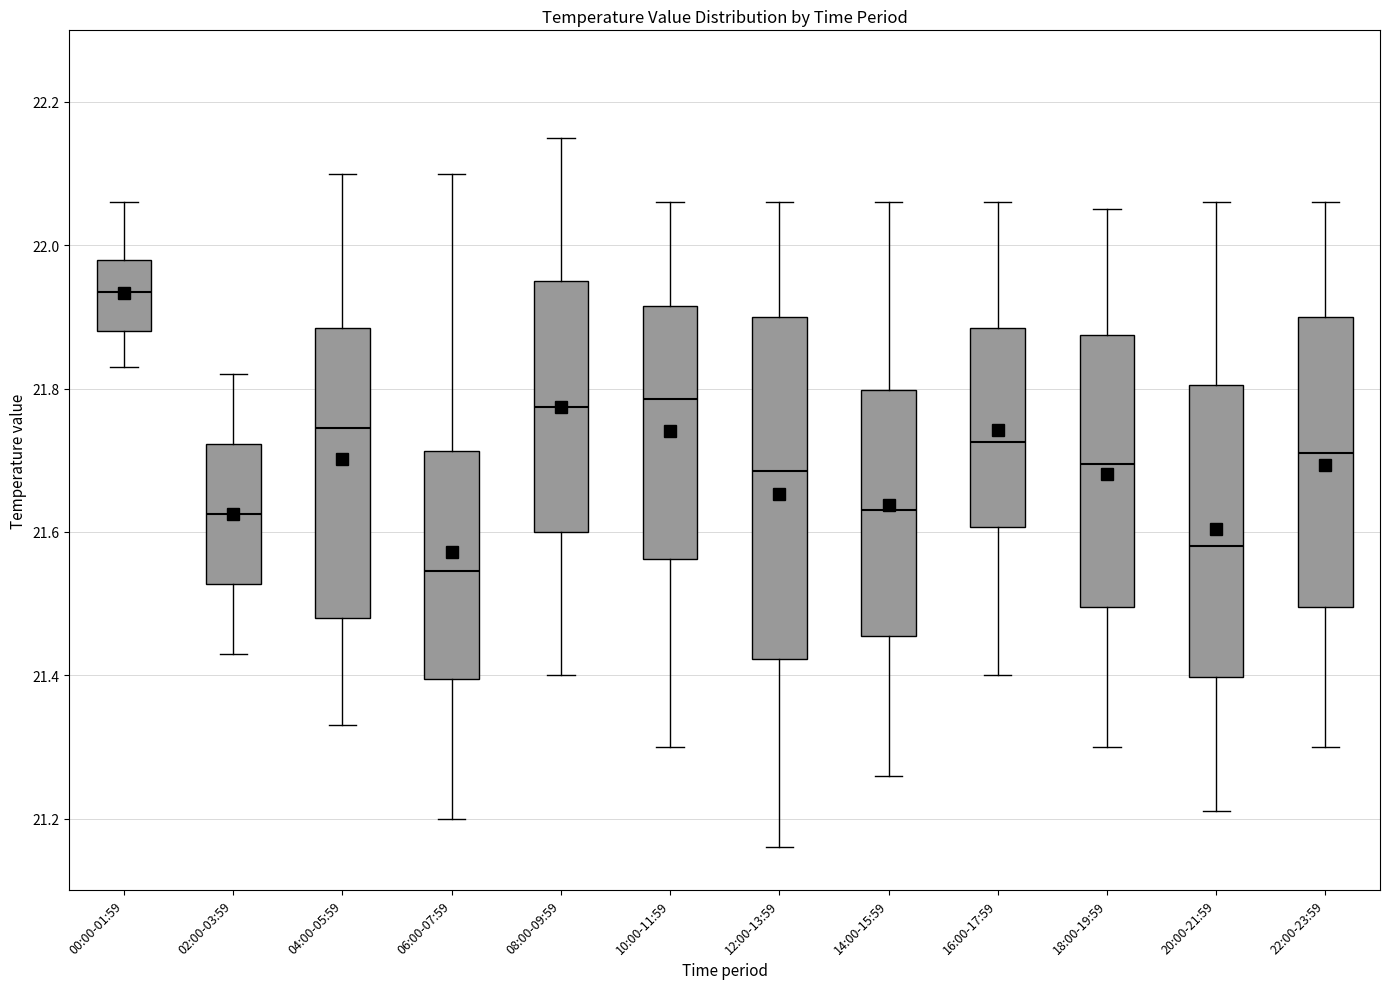

Reading left to right, read every box against the y-axis: the position of its median line, the range the box covers, and the ends of its whiskers. The values are not printed on the chart, so give them approximately, as read against the axis.

00:00-01:59: median 21.94, box 21.88 to 21.98, whiskers 21.84 to 22.06
02:00-03:59: median 21.62, box 21.52 to 21.72, whiskers 21.44 to 21.82
04:00-05:59: median 21.74, box 21.48 to 21.88, whiskers 21.34 to 22.10
06:00-07:59: median 21.54, box 21.40 to 21.72, whiskers 21.20 to 22.10
08:00-09:59: median 21.78, box 21.60 to 21.96, whiskers 21.40 to 22.16
10:00-11:59: median 21.78, box 21.56 to 21.92, whiskers 21.30 to 22.06
12:00-13:59: median 21.68, box 21.42 to 21.90, whiskers 21.16 to 22.06
14:00-15:59: median 21.64, box 21.46 to 21.80, whiskers 21.26 to 22.06
16:00-17:59: median 21.72, box 21.60 to 21.88, whiskers 21.40 to 22.06
18:00-19:59: median 21.70, box 21.50 to 21.88, whiskers 21.30 to 22.06
20:00-21:59: median 21.58, box 21.40 to 21.80, whiskers 21.22 to 22.06
22:00-23:59: median 21.72, box 21.50 to 21.90, whiskers 21.30 to 22.06